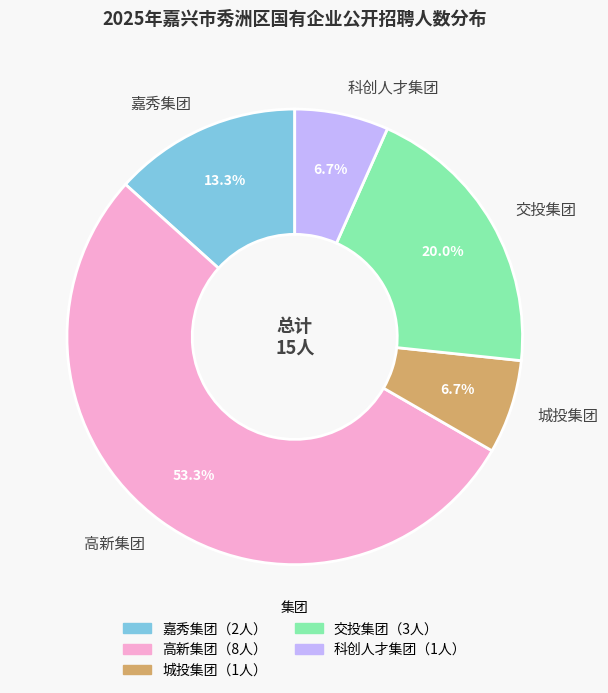

Does any single category account for the majority?

Yes